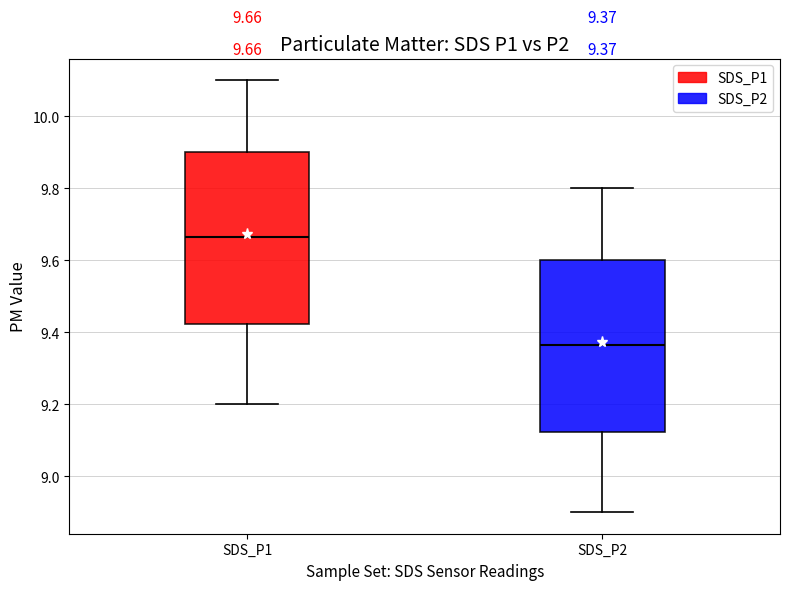

Which box's median line is the highest?

SDS_P1